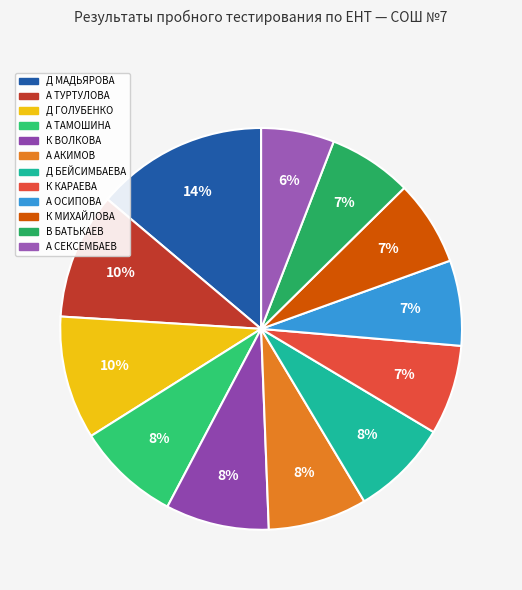

What is the largest slice in the pie chart?

Д МАДЬЯРОВА